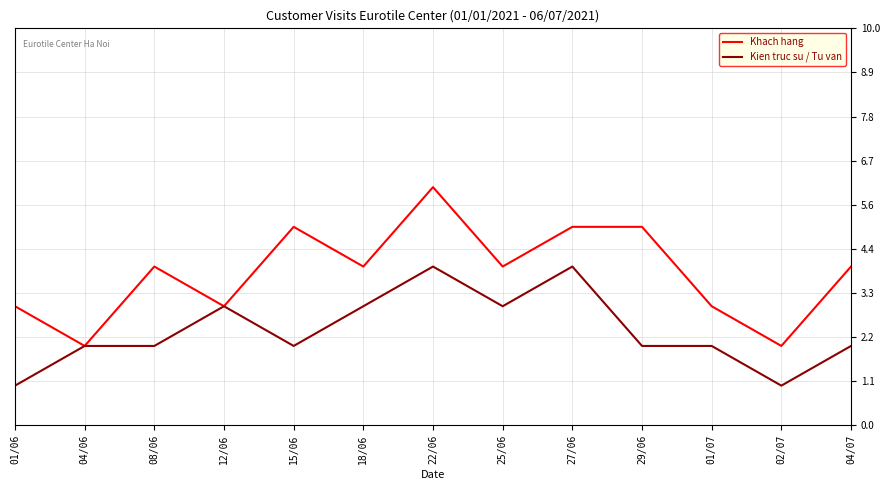

The Khach hang series shows 3 at 22/06. True or false?

False